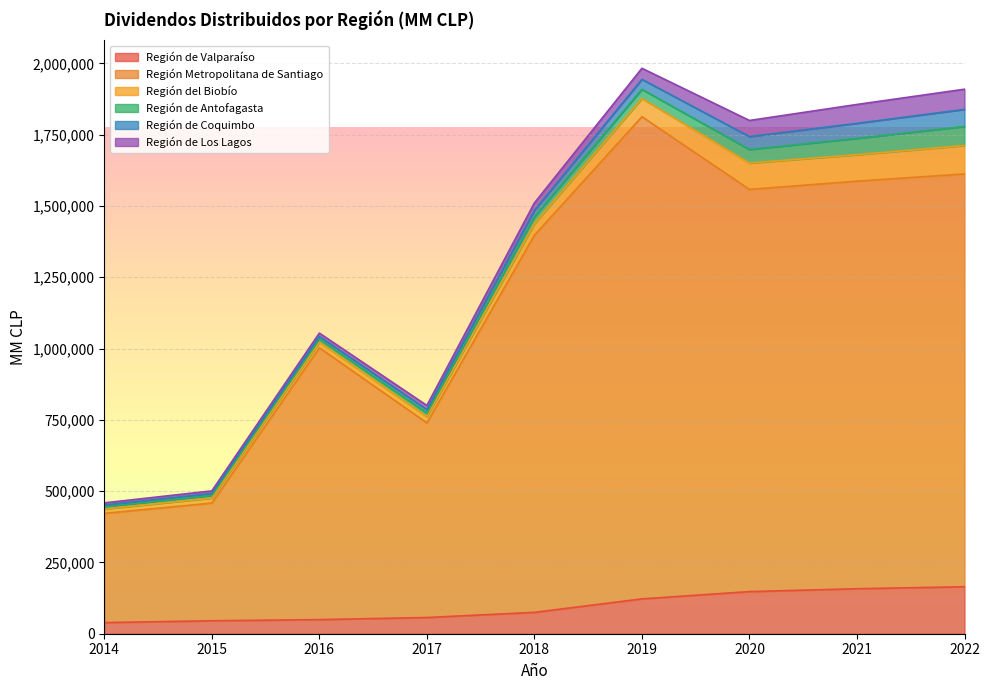

What is the value of the Región de Coquimbo point at the 7th from the left?

45443